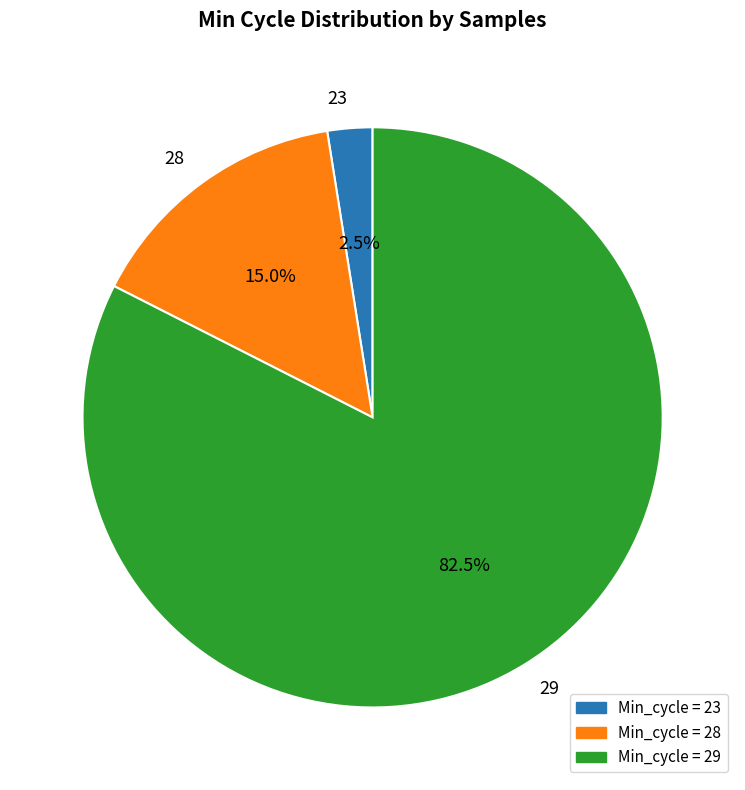

To the nearest percent, what is the average slice percentage?

33%